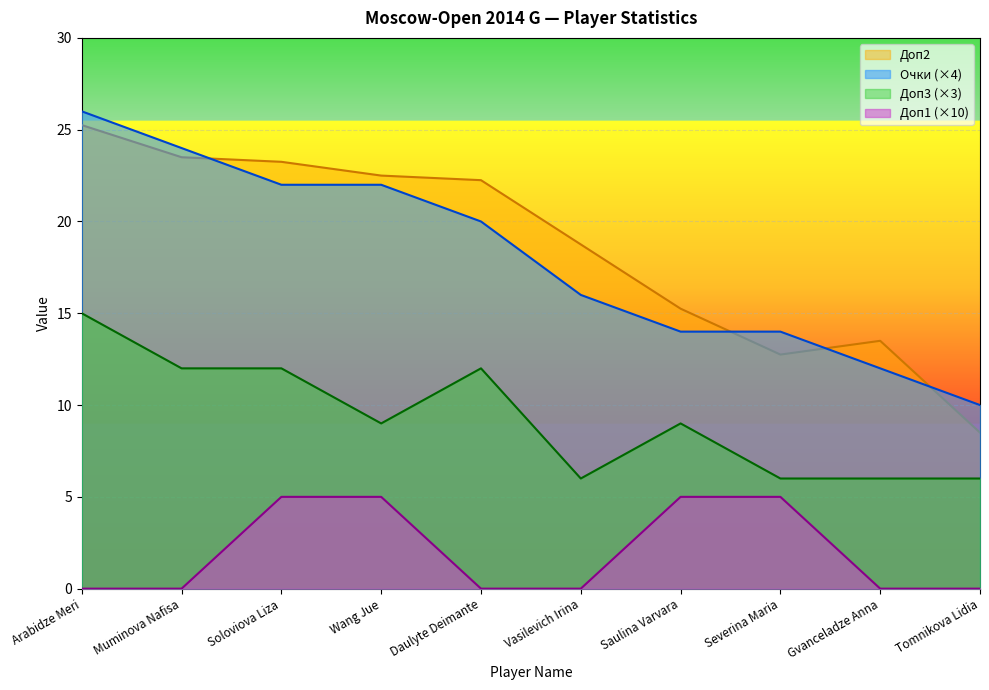

How many lines are shown in the chart?

4